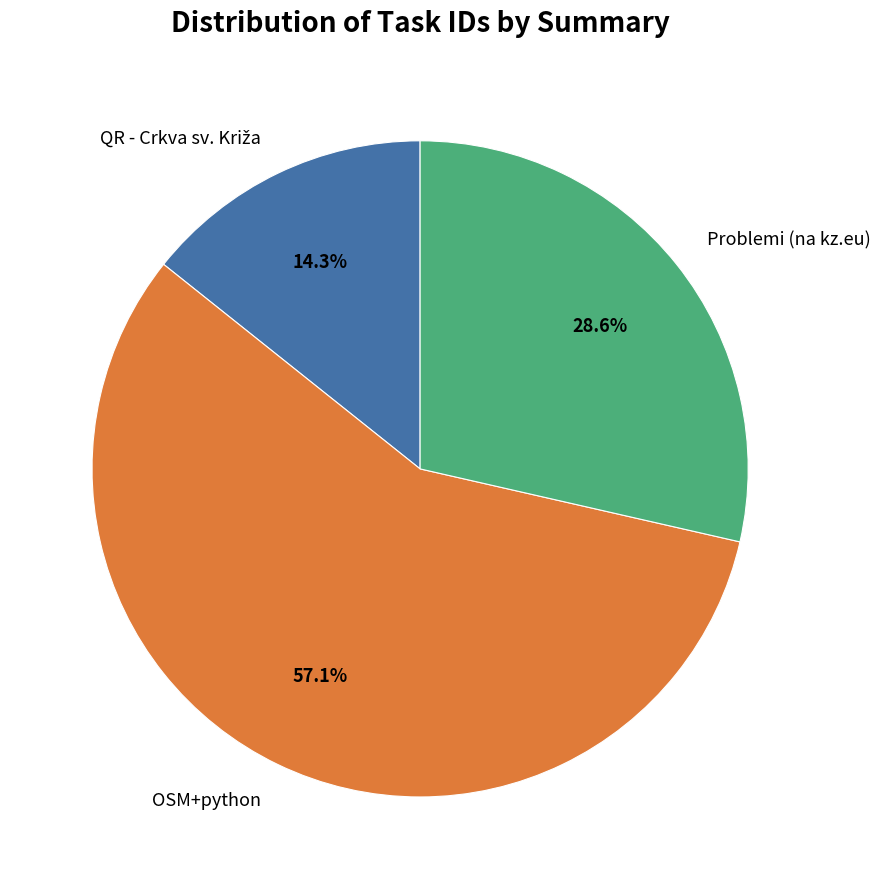

What is the largest slice in the pie chart?

OSM+python